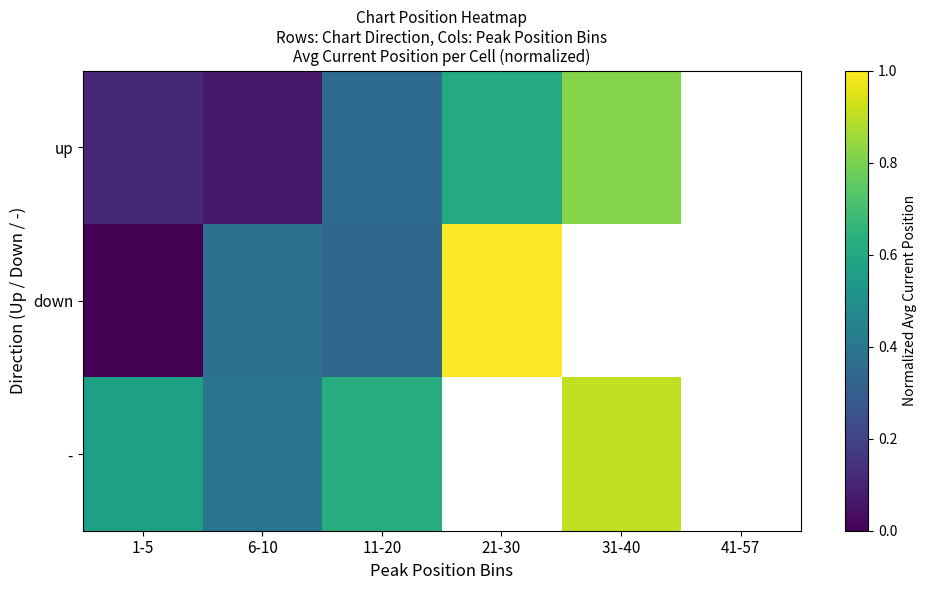

Which series has the widest spread of values?

down